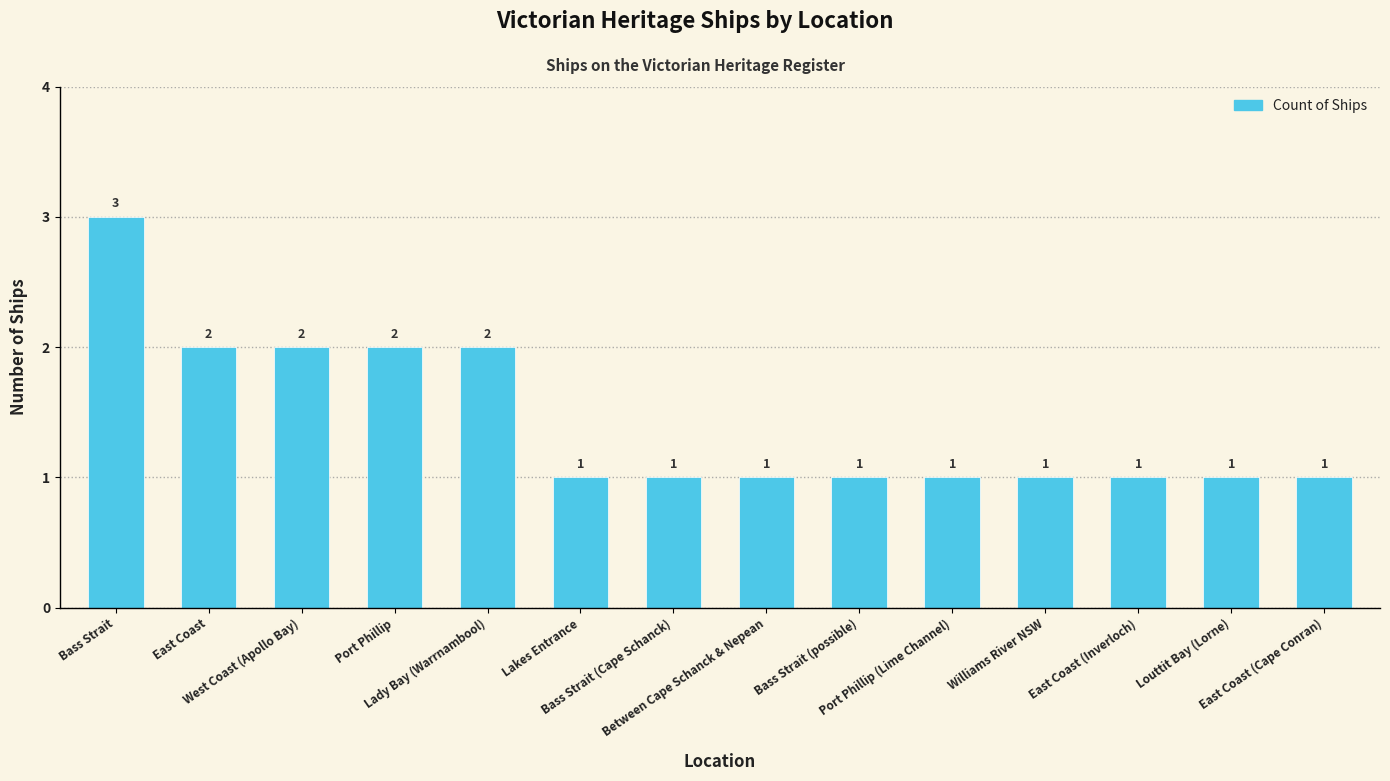

What is the ratio of the value at Port Phillip (Lime Channel) to the value at Between Cape Schanck & Nepean?

1.0